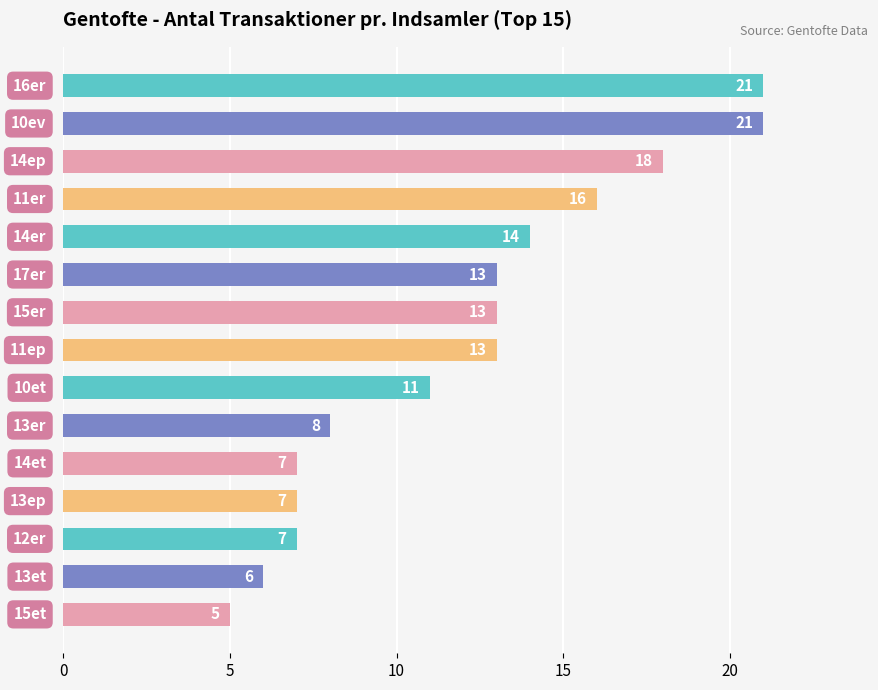

How many data points does each series have?

15